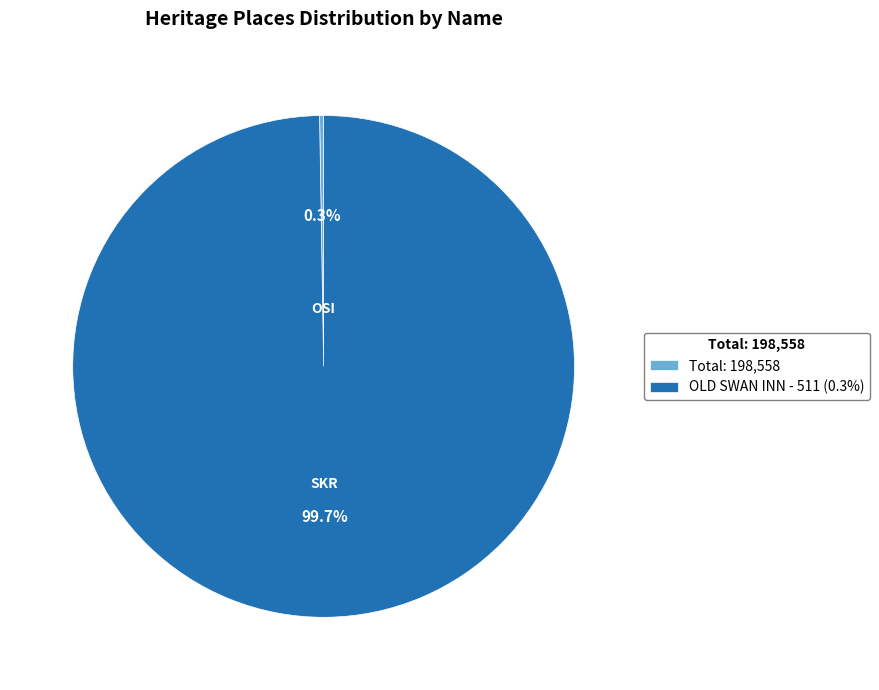

Does OLD SWAN INN - 511 (0.3%) represent more than half of the total?

Yes